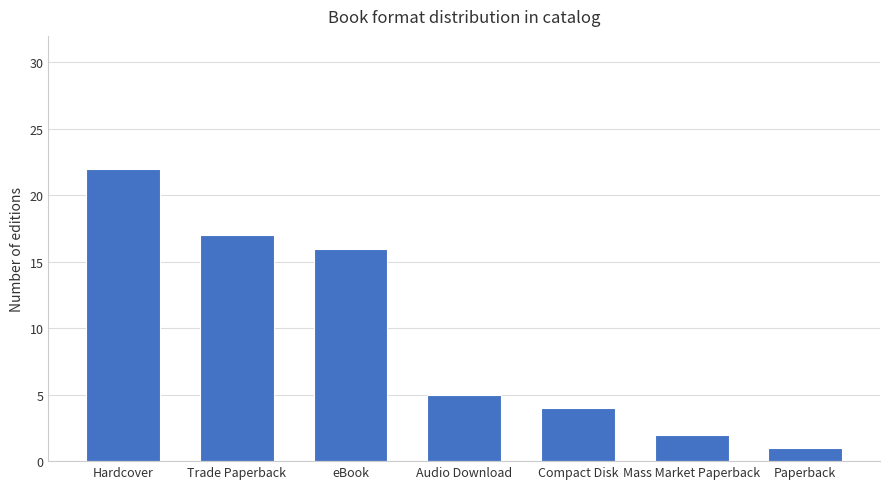

What is the difference between the second highest and minimum values?

16